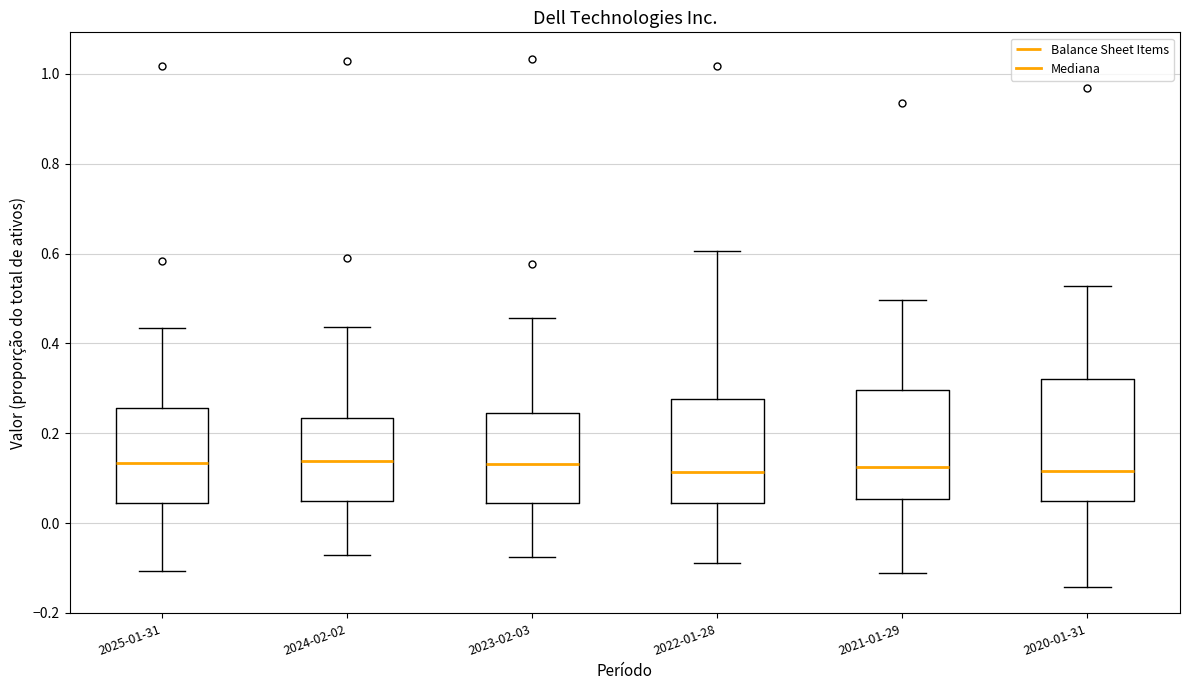

Where is the upper edge of the box for 2020-01-31 on the y-axis? The values are not printed on the chart, so give them approximately, as read against the axis.

0.32